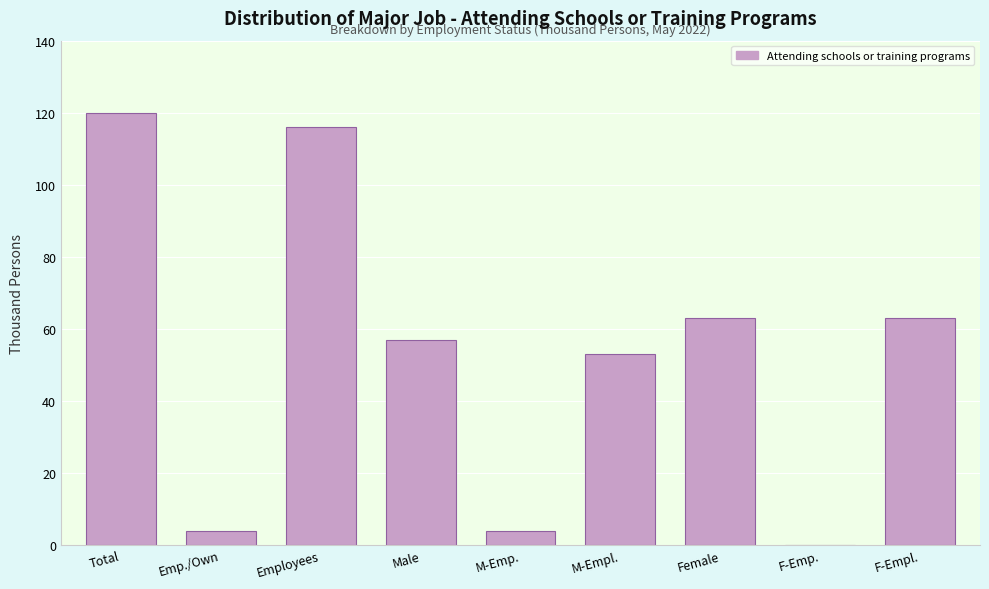

Reading right to left, list all the values displayed in this chart.

F-Empl.=63	F-Emp.=0	Female=63	M-Empl.=53	M-Emp.=4	Male=57	Employees=116	Emp./Own=4	Total=120